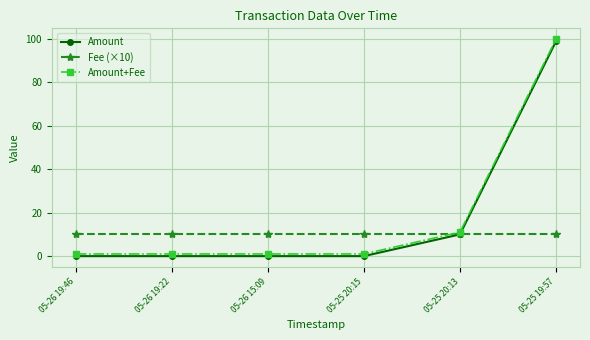

What is the sum of all Fee (×10) values?

60.0